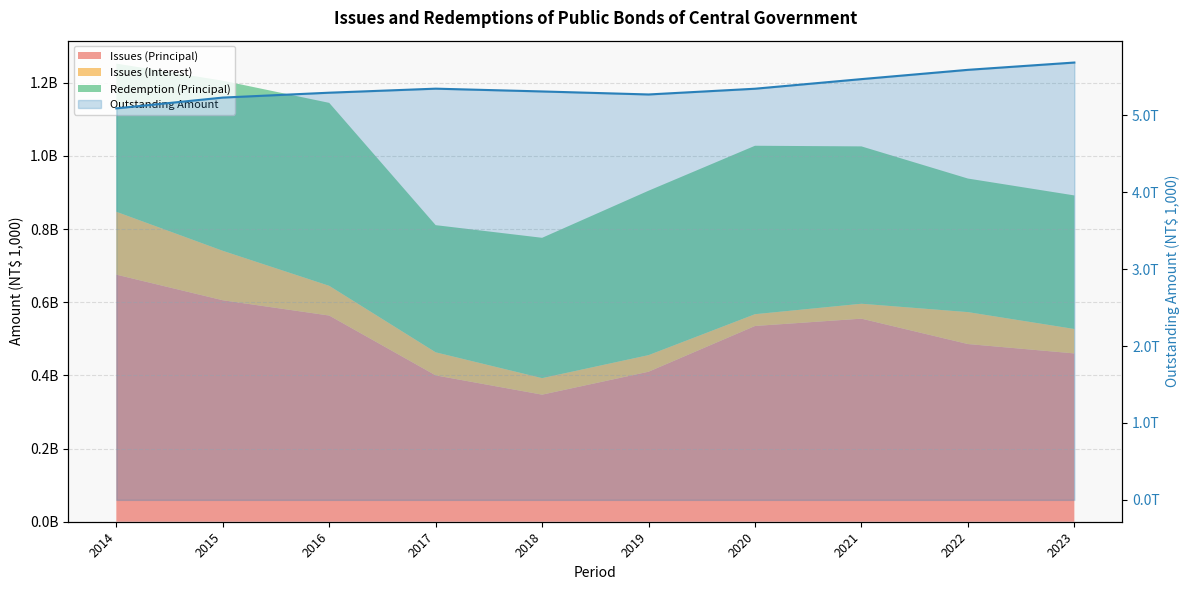

Is it true that the value at 2022 is 8884298844?

False